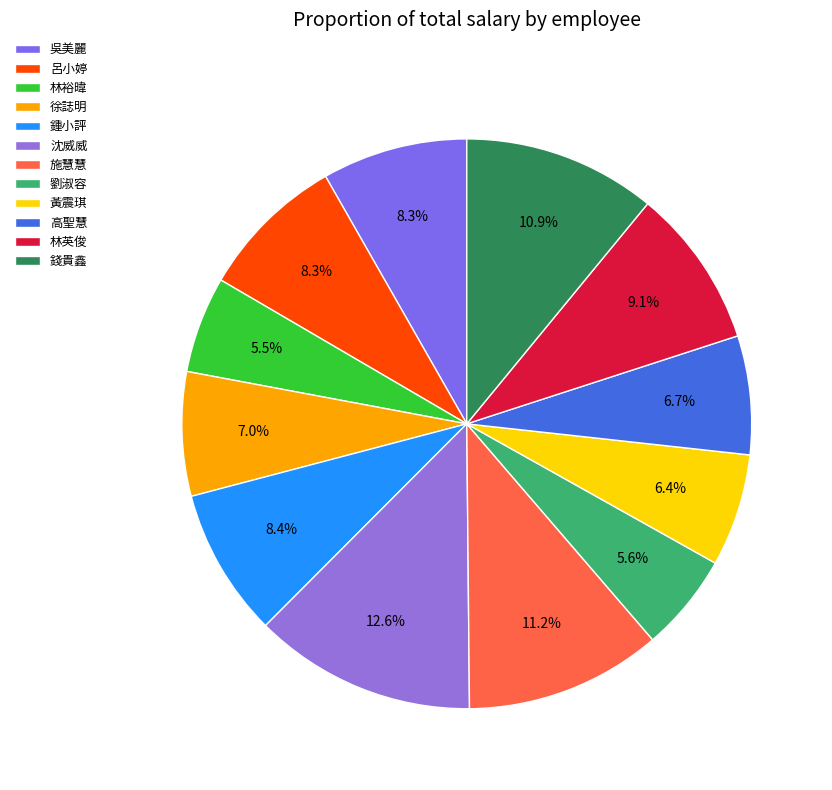

Between 鍾小評 and 林英俊, which is larger?

林英俊